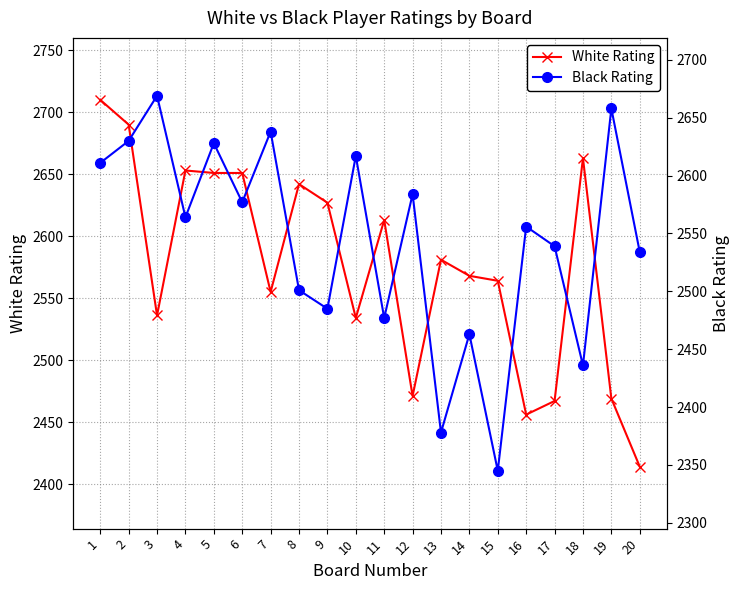

Which series has the widest spread of values?

Black Rating